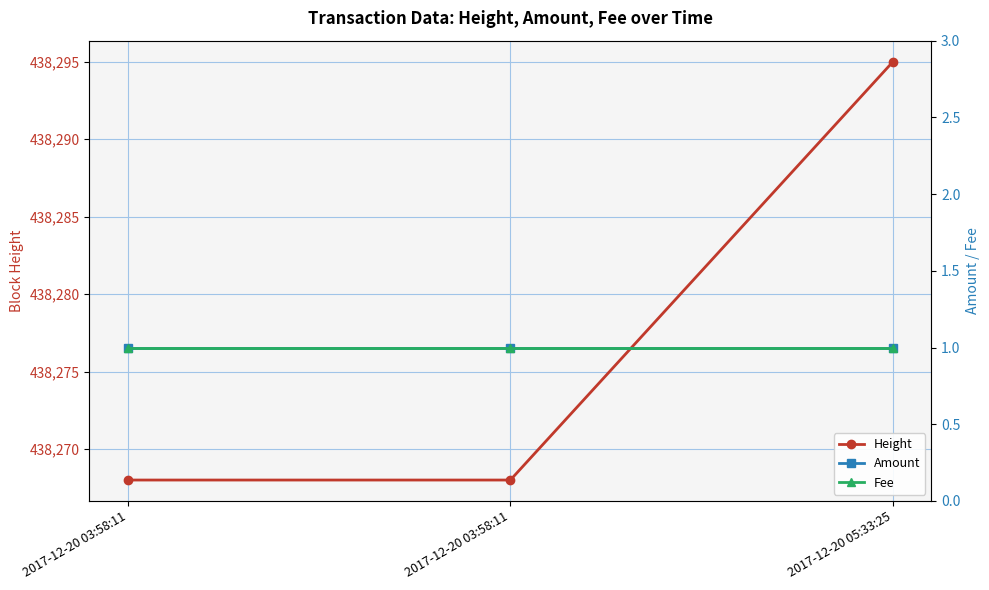

Which series has the widest spread of values?

Height